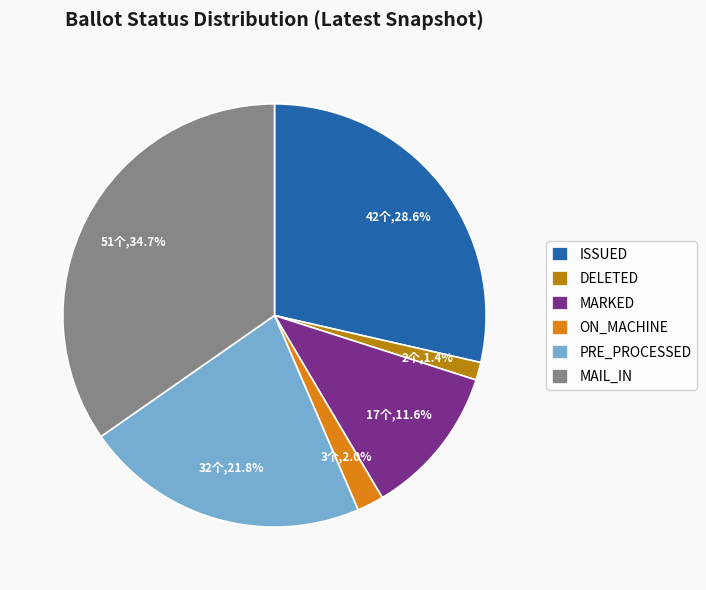

To the nearest percent, what portion does MARKED represent?

12%